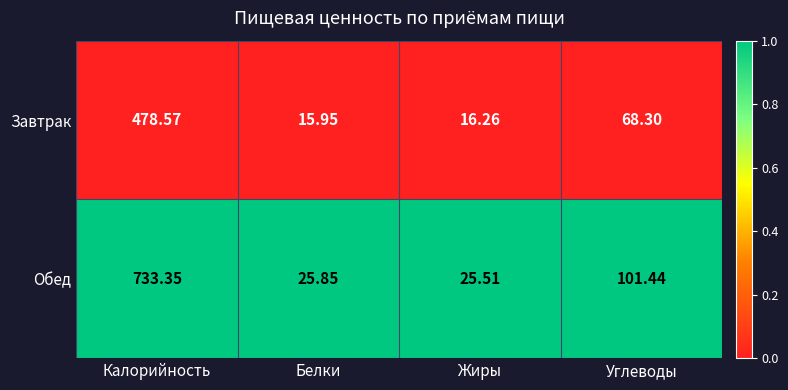

Count the number of categories in the chart.

4